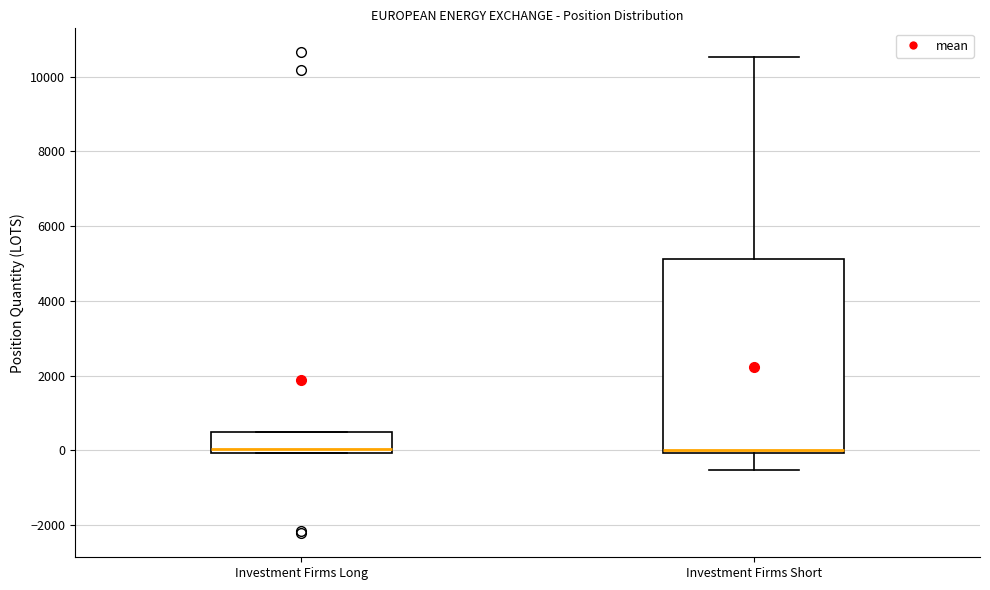

Where is the upper edge of the box for Investment Firms Long on the y-axis? The values are not printed on the chart, so give them approximately, as read against the axis.

400